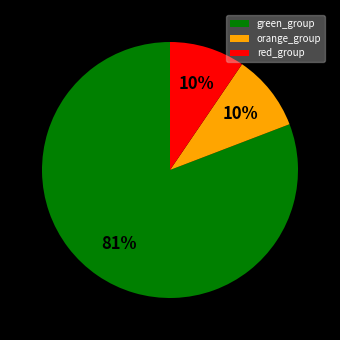

To the nearest percent, what portion does orange_group represent?

10%